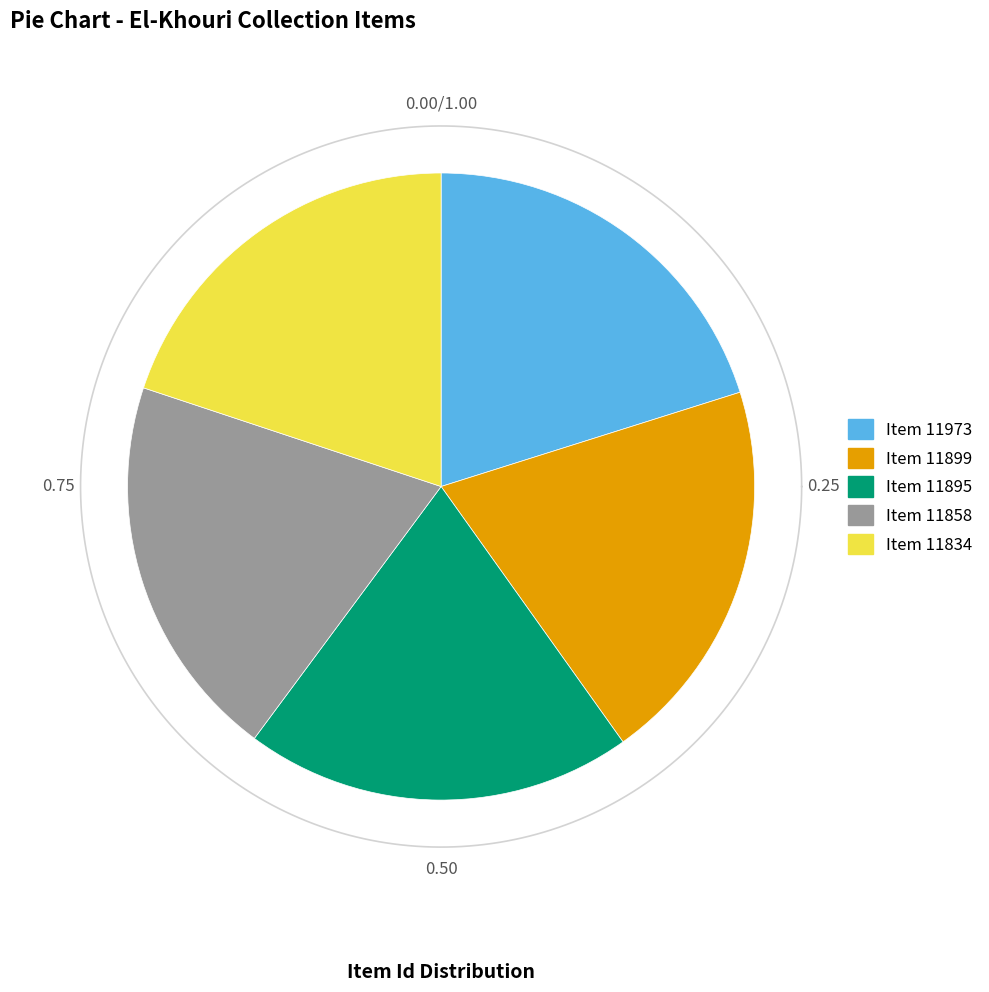

How many segments does this pie chart have?

5